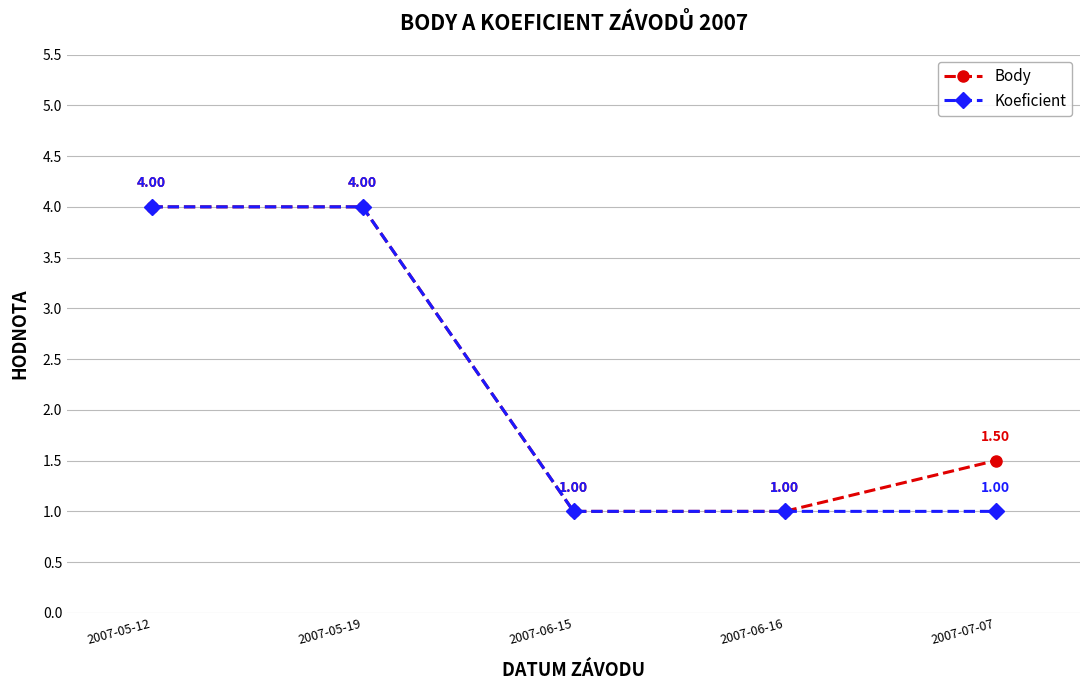

What is the maximum value shown in the chart?

4.0